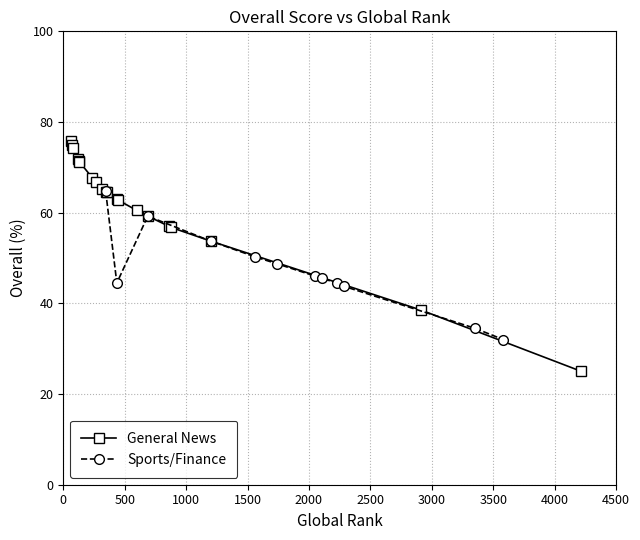

Where does the General News series first go above 64?

124